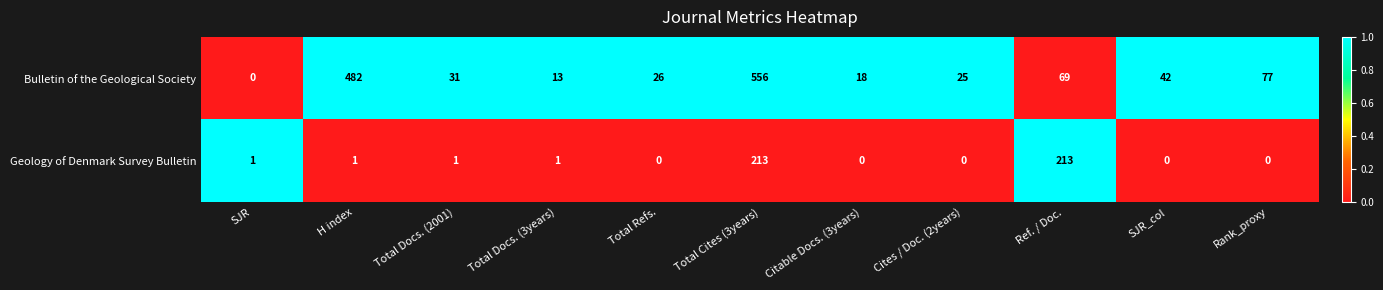

List the series in order of their peak value, highest first.

Bulletin of the Geological Society, Geology of Denmark Survey Bulletin